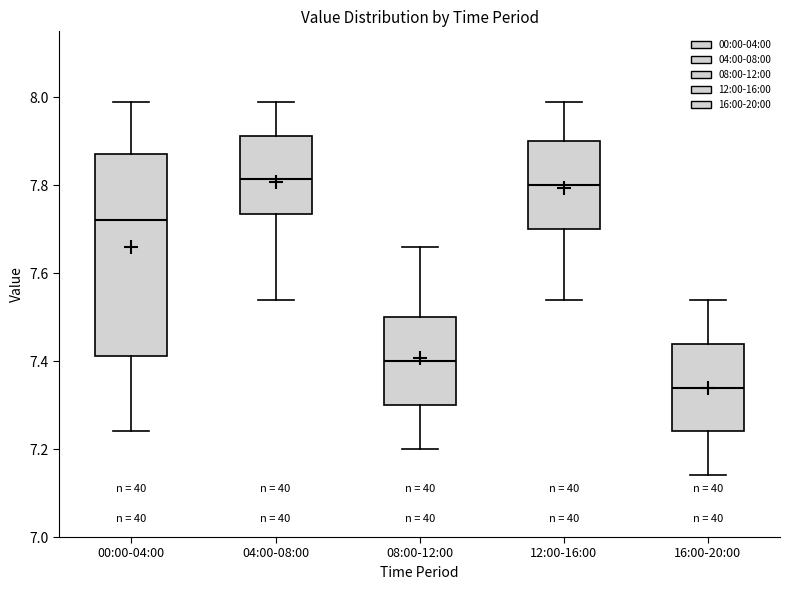

Reading left to right, transcribe this box plot: for each box, give where its median line is, the range the box spans, and where its two whiskers end, as read against the y-axis. The values are not printed on the chart, so give them approximately, as read against the axis.

00:00-04:00: median 7.72, box 7.42 to 7.88, whiskers 7.24 to 8.00
04:00-08:00: median 7.82, box 7.74 to 7.92, whiskers 7.54 to 8.00
08:00-12:00: median 7.40, box 7.30 to 7.50, whiskers 7.20 to 7.66
12:00-16:00: median 7.80, box 7.70 to 7.90, whiskers 7.54 to 8.00
16:00-20:00: median 7.34, box 7.24 to 7.44, whiskers 7.14 to 7.54